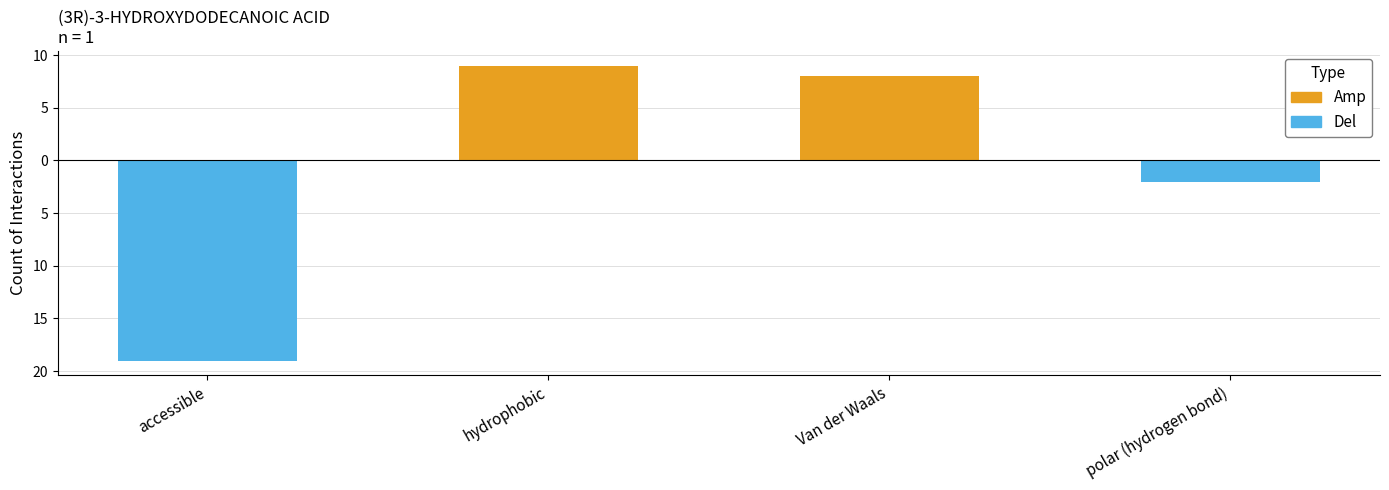

Is it true that Del equals -19 at accessible?

True